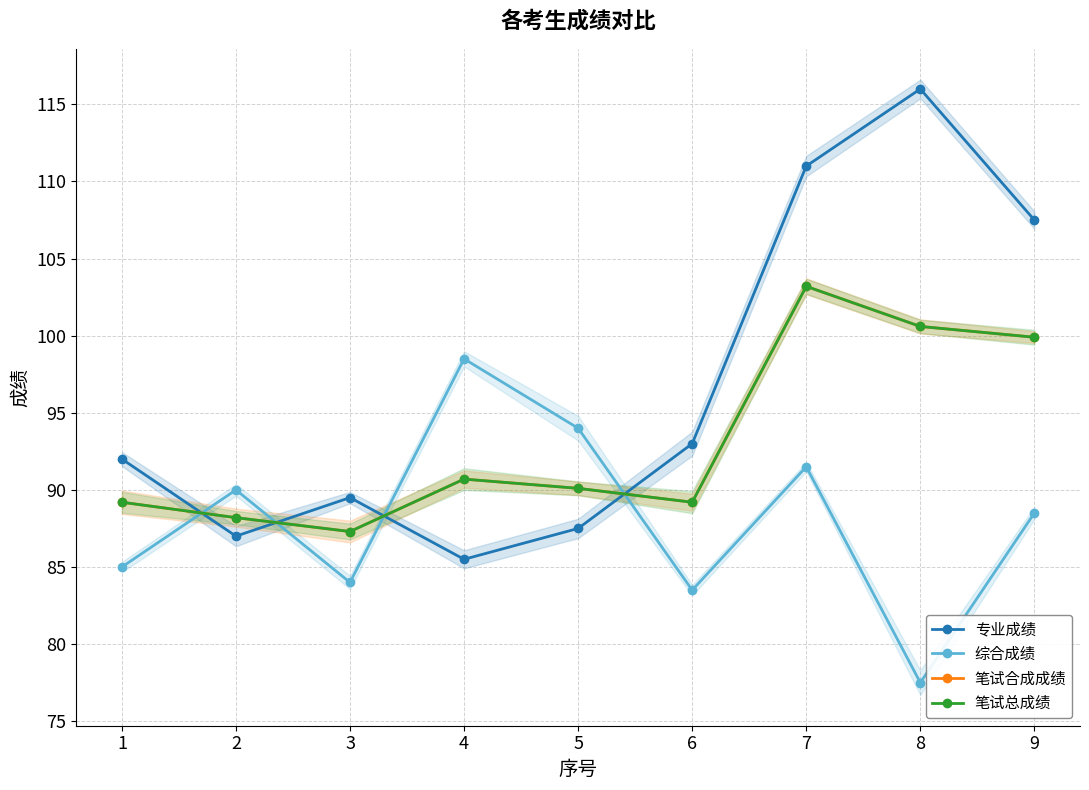

List the series in order of their peak value, highest first.

专业成绩, 笔试合成成绩, 笔试总成绩, 综合成绩